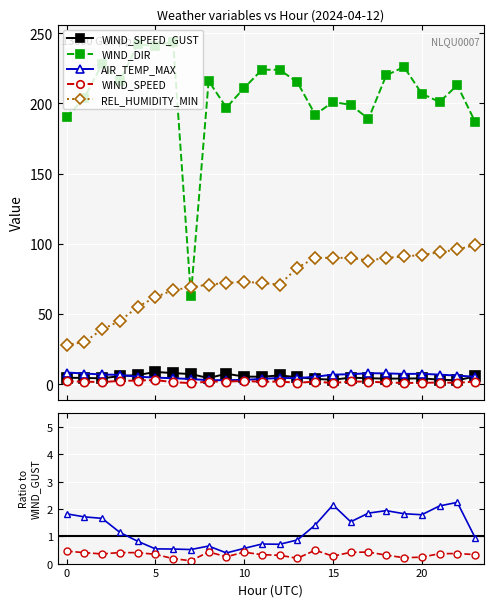

Reading left to right, list all the values displayed in this chart.

WIND_SPEED_GUST: 00=4.6	01=4.4	02=4.2	03=5.8	04=6.5	05=8.7	06=7.9	07=7.2	08=4.4	09=7.4	10=5.4	11=5.3	12=6.2	13=5.0	14=3.8	15=3.2	16=4.6	17=4.2	18=4.0	19=4.0	20=4.1	21=3.2	22=2.7	23=5.6
WIND_DIR: 00=190.0	01=204.0	02=228.0	03=216.0	04=242.0	05=241.0	06=244.0	07=63.0	08=216.0	09=197.0	10=211.0	11=224.0	12=224.0	13=215.0	14=192.0	15=201.0	16=199.0	17=189.0	18=220.0	19=226.0	20=207.0	21=201.0	22=213.0	23=187.0
AIR_TEMP_MAX: 00=8.3	01=7.6	02=6.9	03=6.6	04=5.3	05=4.7	06=4.2	07=3.7	08=2.8	09=2.9	10=3.0	11=3.8	12=4.4	13=4.3	14=5.3	15=6.8	16=7.1	17=7.8	18=7.7	19=7.3	20=7.4	21=6.8	22=6.1	23=5.3
WIND_SPEED: 00=2.1	01=1.8	02=1.5	03=2.3	04=2.6	05=3.0	06=1.4	07=0.8	08=1.9	09=1.9	10=2.2	11=1.7	12=1.9	13=1.0	14=1.8	15=0.9	16=1.9	17=1.8	18=1.2	19=0.9	20=1.0	21=1.2	22=1.0	23=1.8
REL_HUMIDITY_MIN: 00=28.0	01=30.0	02=39.0	03=45.0	04=55.0	05=62.0	06=67.0	07=69.0	08=71.0	09=72.0	10=73.0	11=72.0	12=71.0	13=83.0	14=90.0	15=90.0	16=90.0	17=88.0	18=90.0	19=91.0	20=92.0	21=94.0	22=96.0	23=99.0